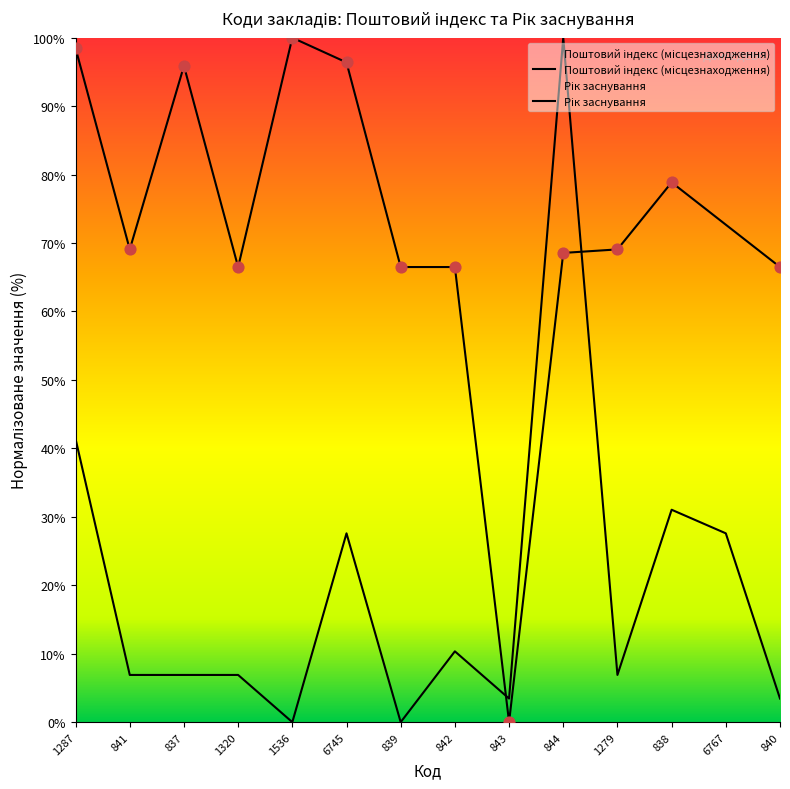

What is the change in value from 844 to 6767?

-72.4